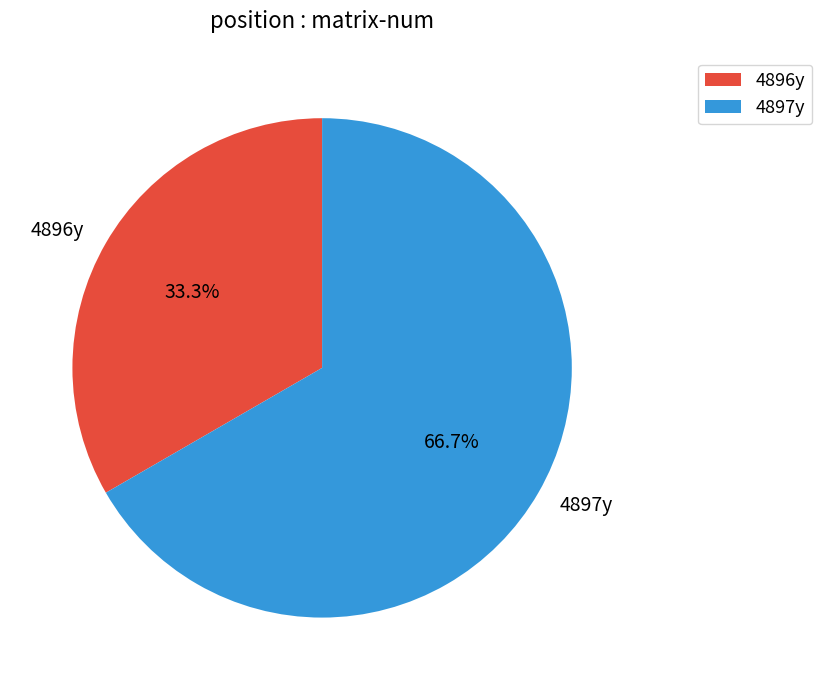

Rank the categories by value from lowest to highest.

4896y, 4897y